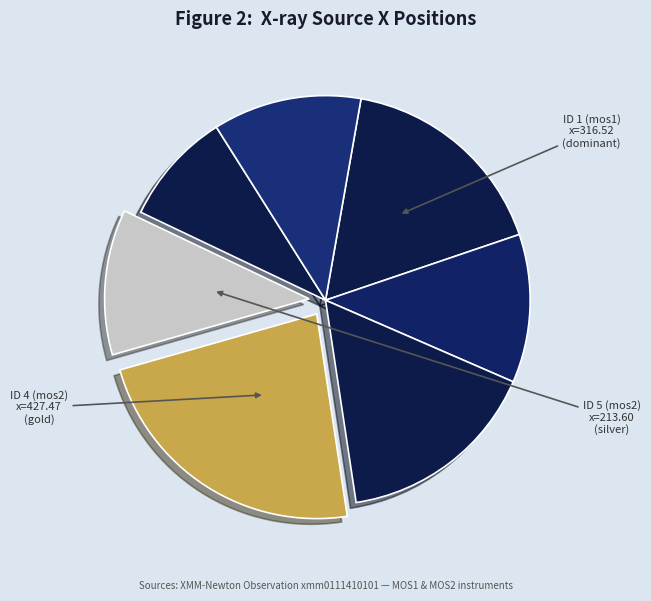

Is there a majority slice in this chart?

No